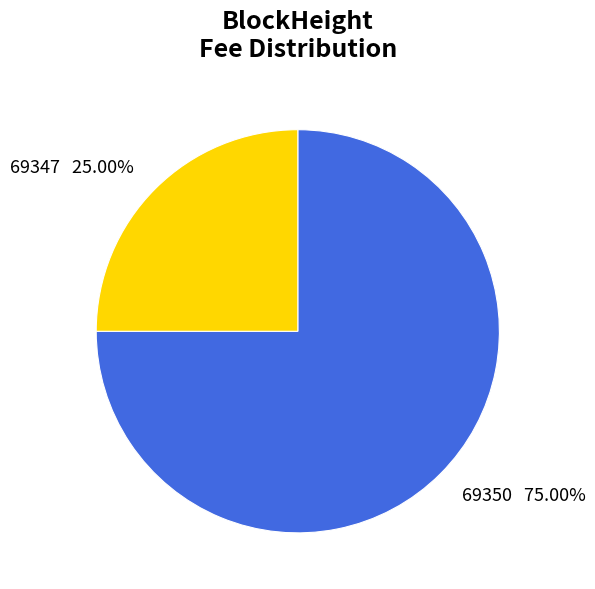

Is the sum of 69350 and 69347 greater than half?

Yes